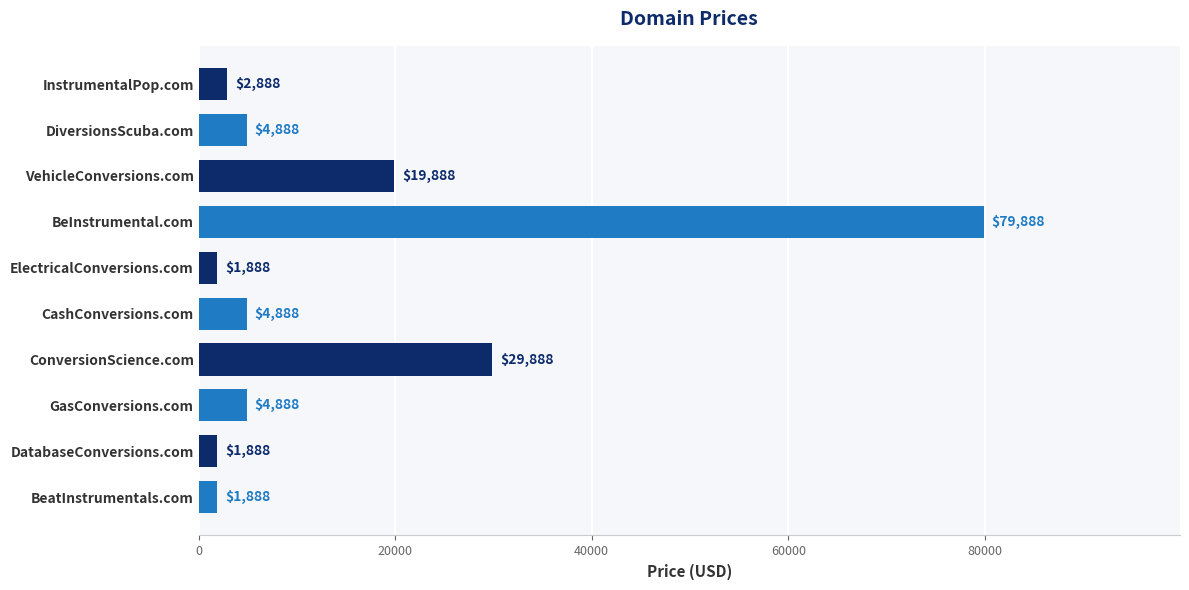

What is the label of the 10th bar from the bottom?

InstrumentalPop.com